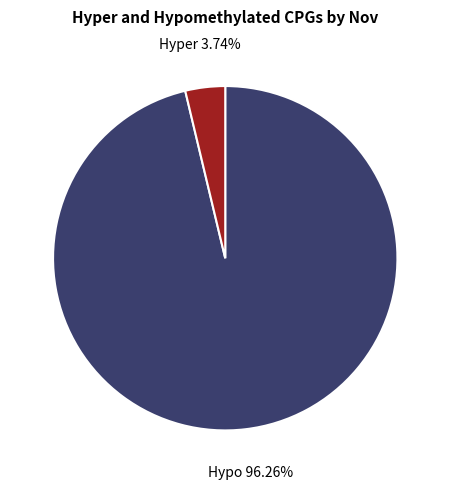

Does any single category account for the majority?

Yes